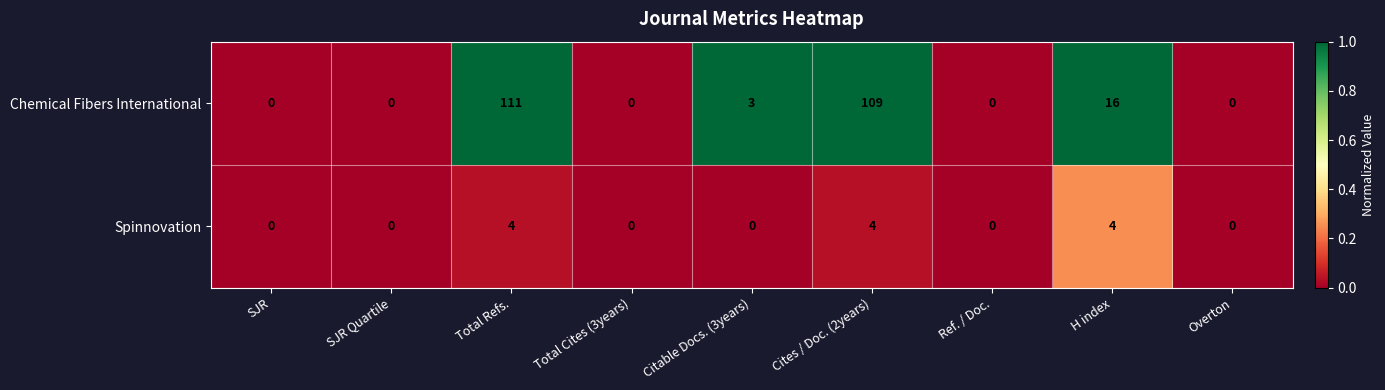

Reading left to right, transcribe all the data shown in this chart.

Chemical Fibers International: 0	0	111	0	3	109	0	16	0
Spinnovation: 0	0	4	0	0	4	0	4	0